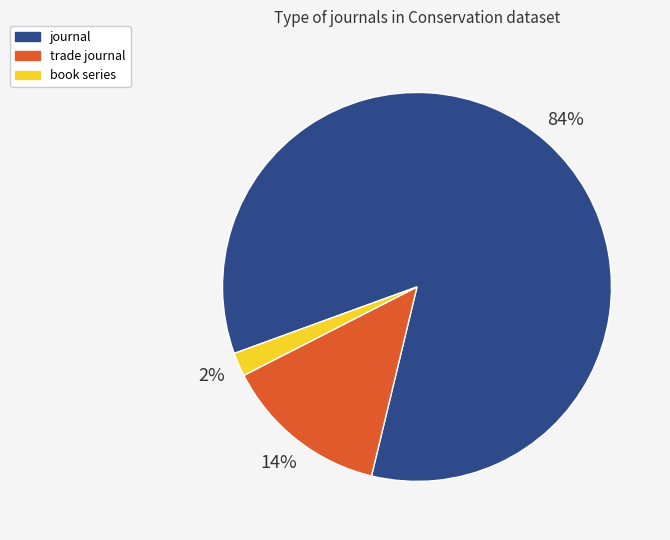

To the nearest percent, what percentage of the pie is journal?

84%